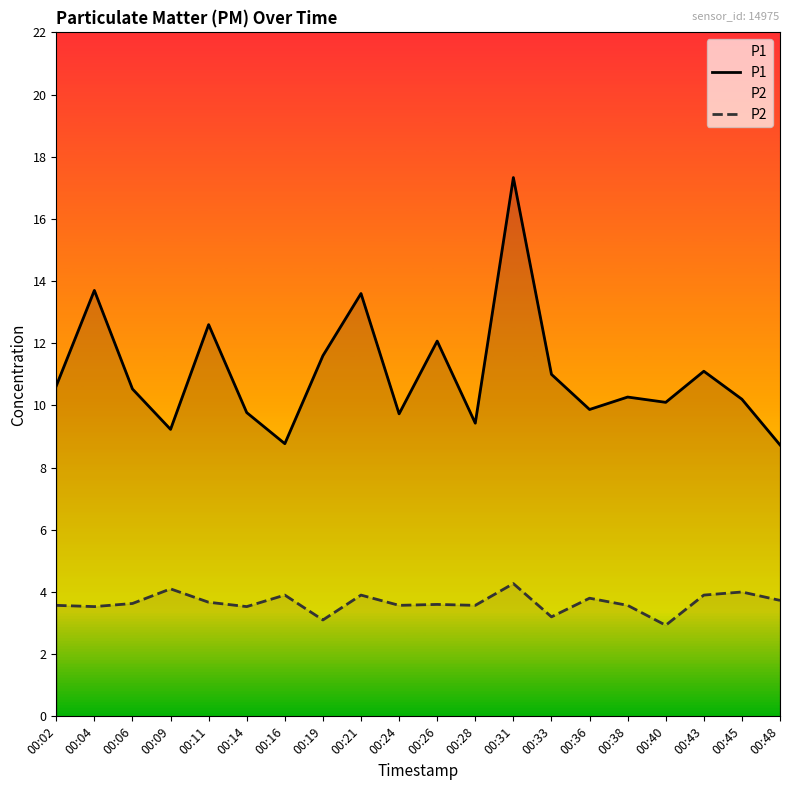

What are all the series names shown in the legend?

P1, P2